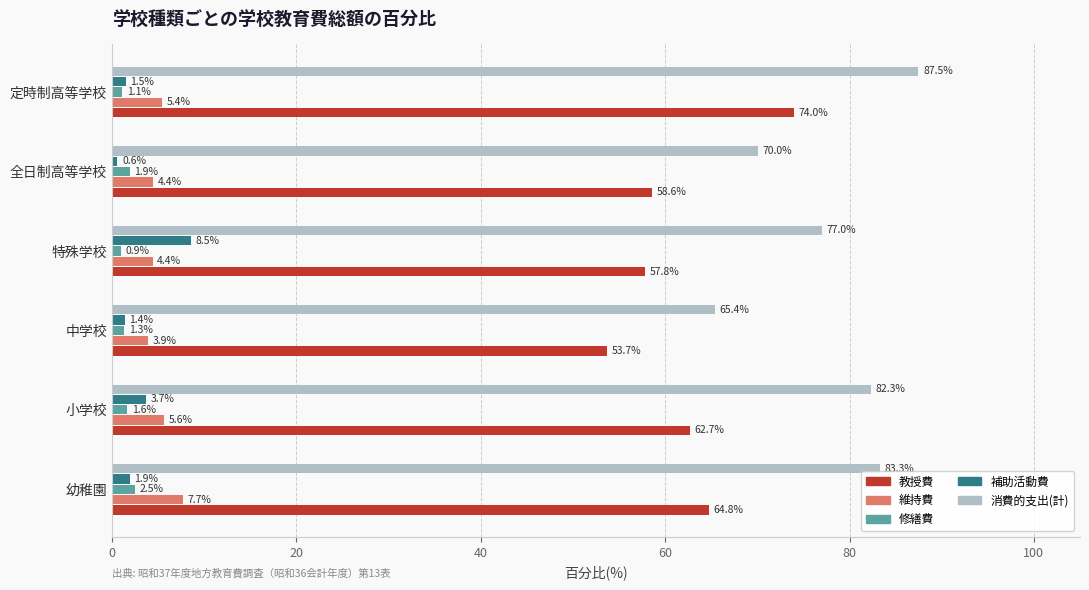

How many distinct data groups are displayed?

5